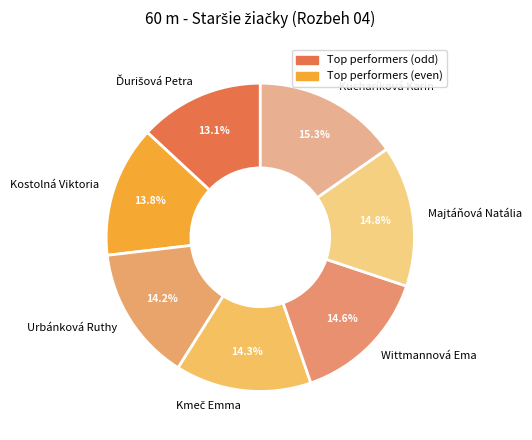

Is there any slice that represents more than half of the pie?

No